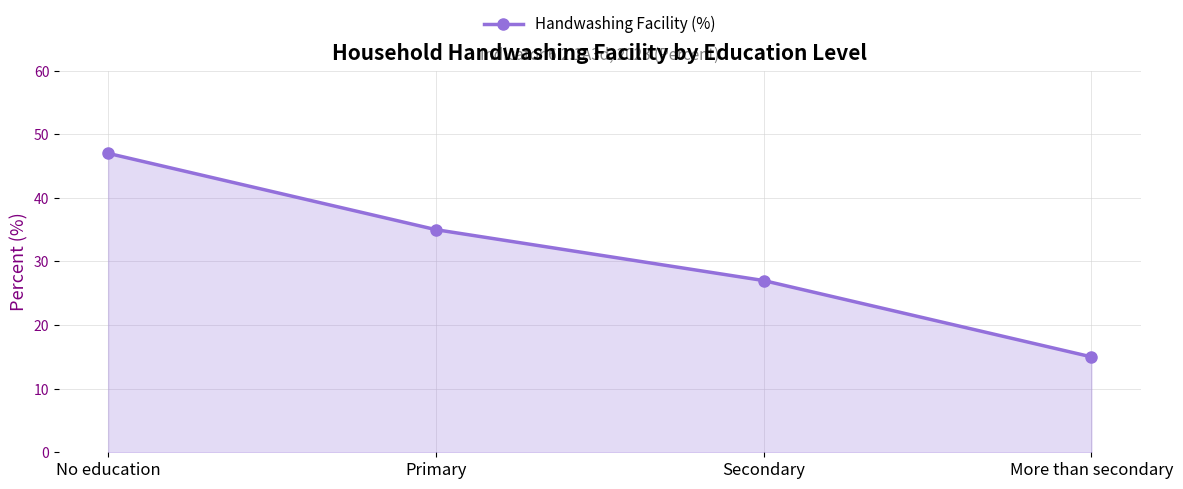

How many lines are shown in the chart?

1